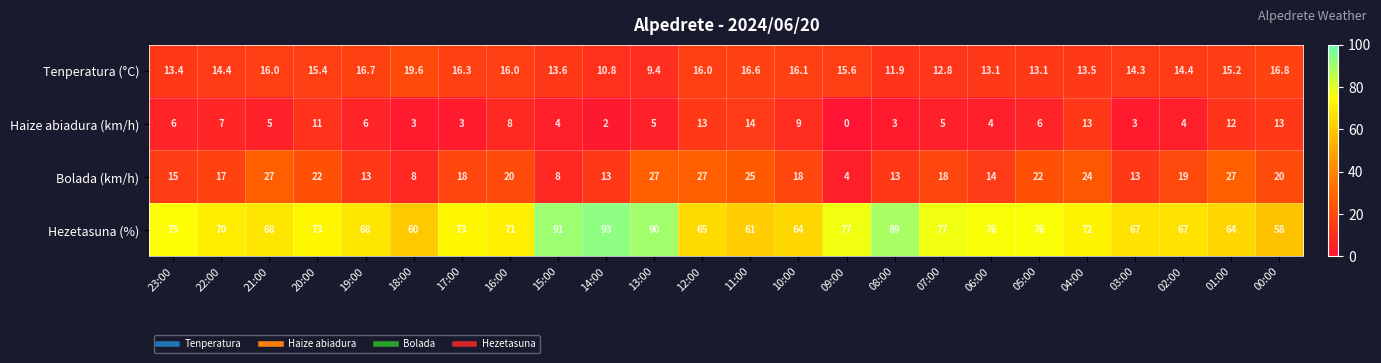

What value does the Bolada (km/h) series have at 00:00?

20.0